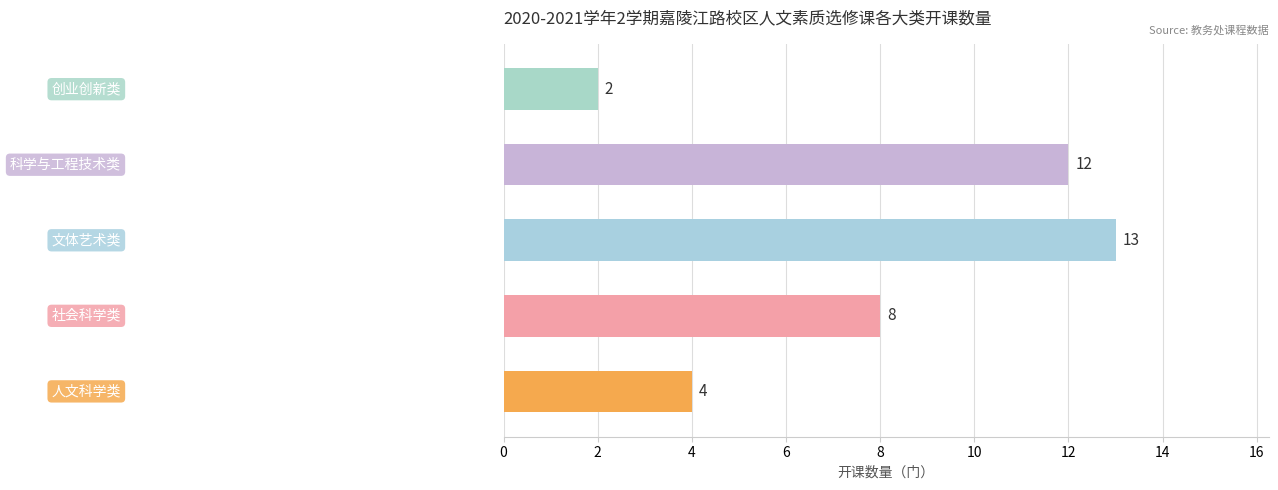

Reading top to bottom, what are all the values shown in this chart?

2	12	13	8	4